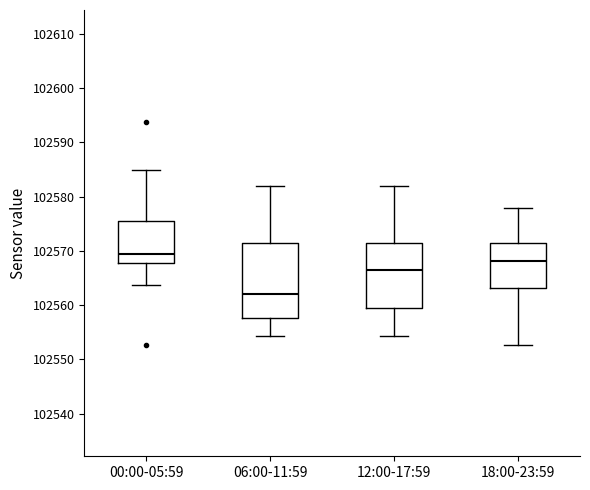

Where is the upper edge of the box for 12:00-17:59 on the y-axis? The values are not printed on the chart, so give them approximately, as read against the axis.

102571